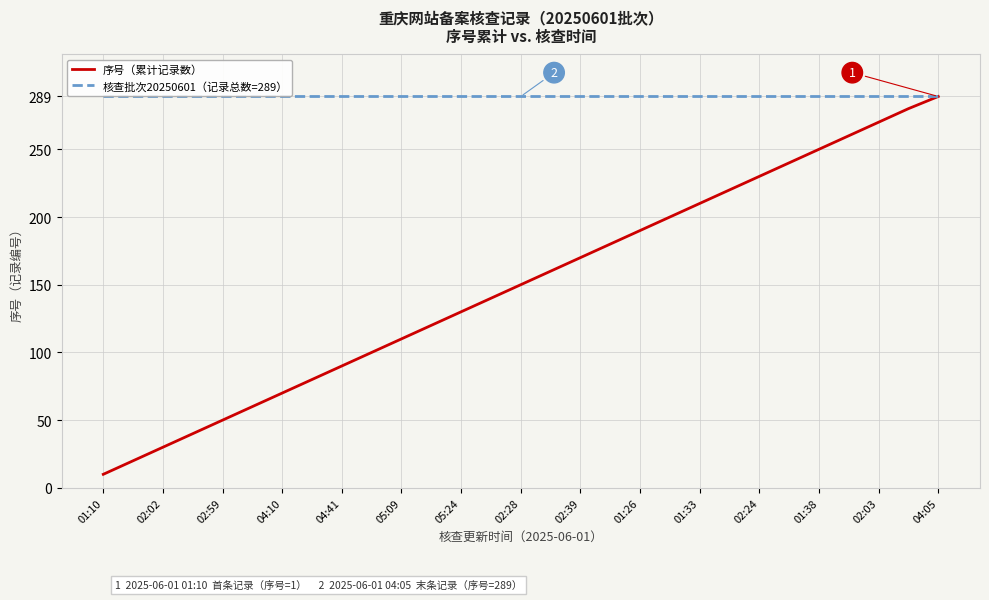

Rank the series by their average value, from lowest to highest.

序号（累计记录数）, 核查批次20250601（记录总数=289）